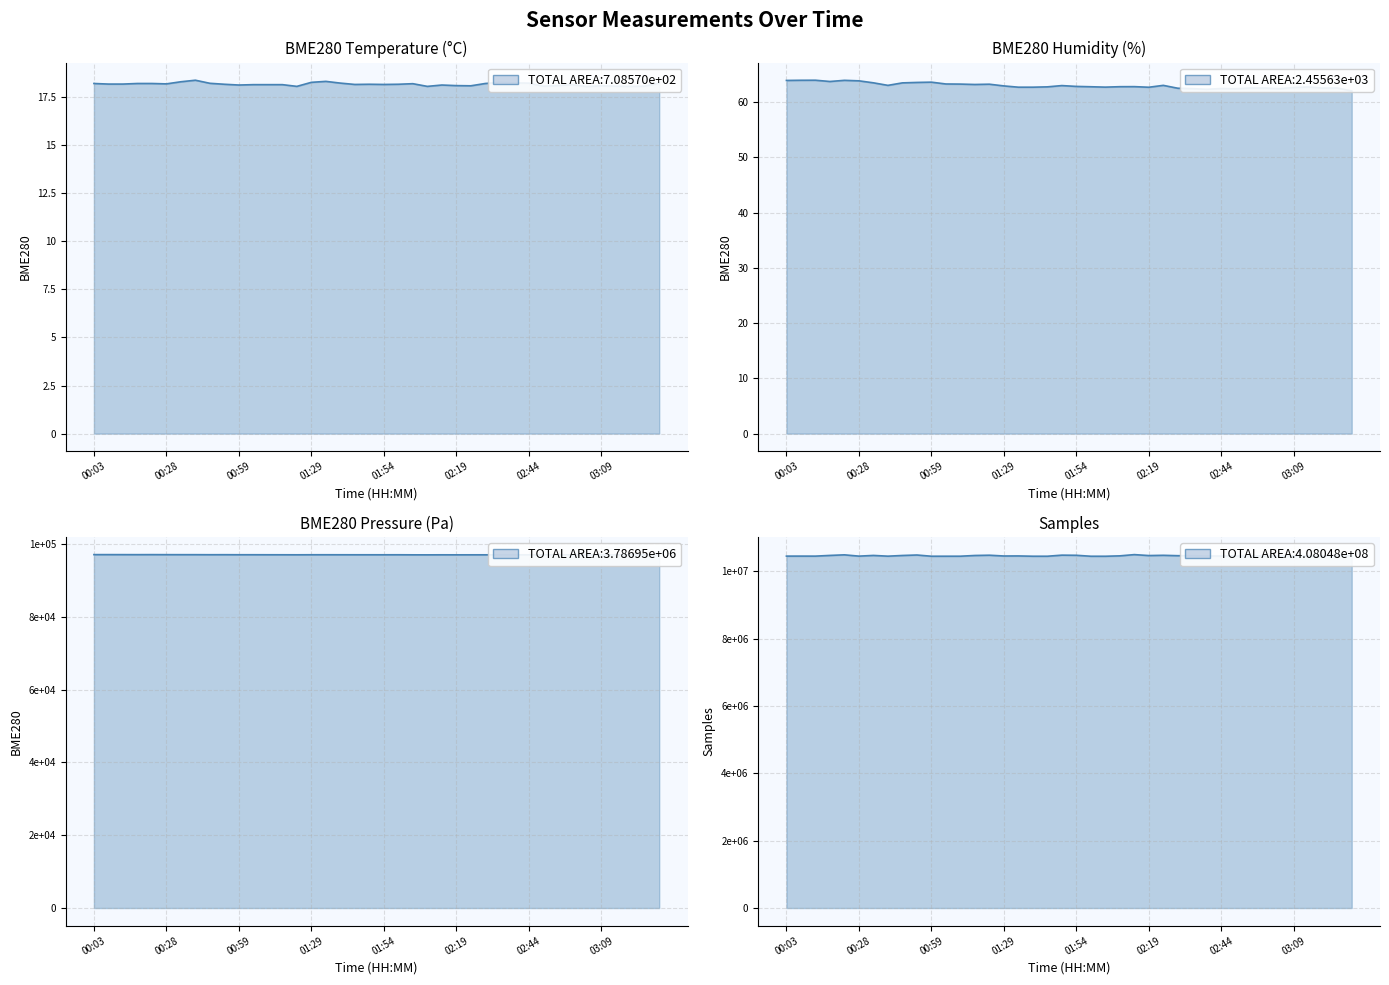

What is the sum of the BME280_pressure values at 01:34 and 01:49?

194200.6